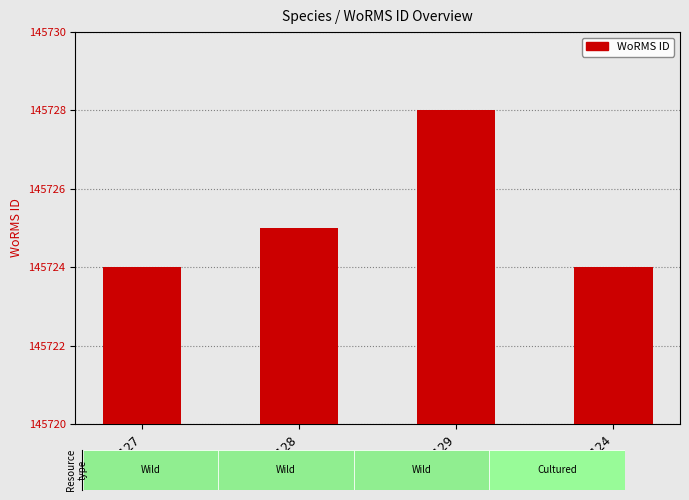

The value at RAS128 is 145725. True or false?

True